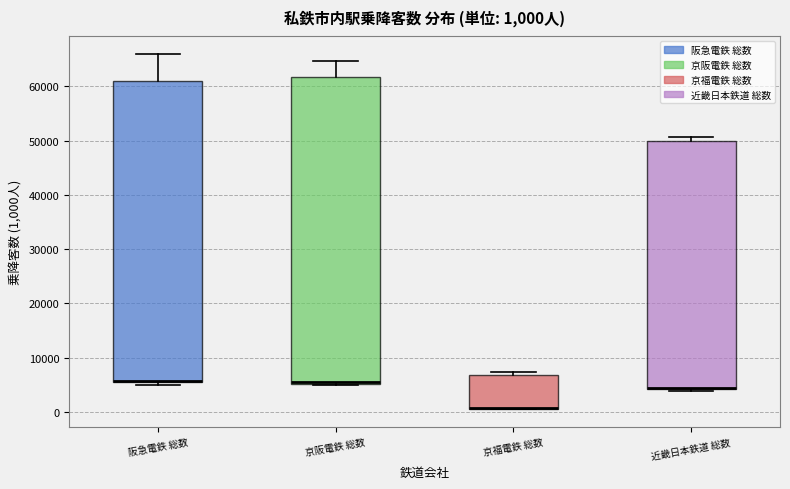

Comparing the boxes themselves (not the whiskers), which one is the tallest?

京阪電鉄 総数